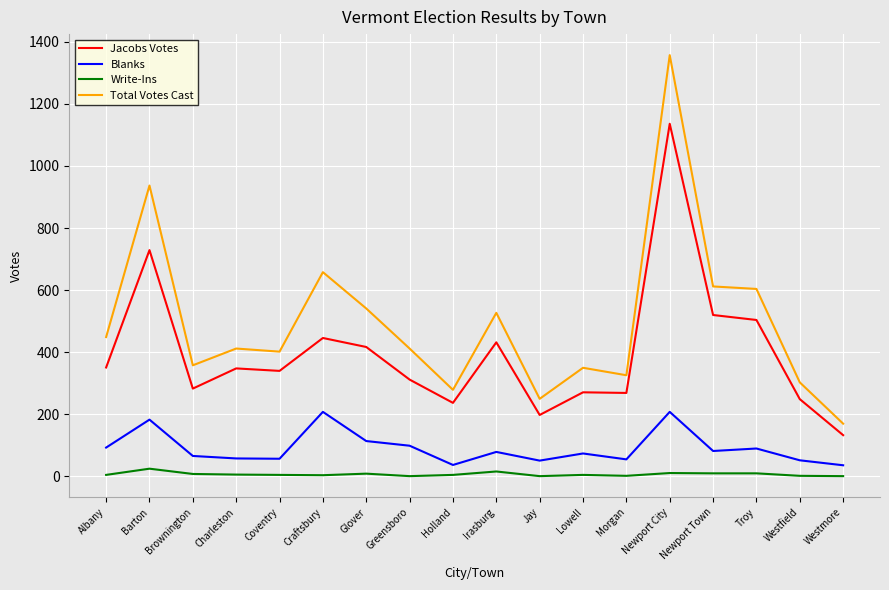

Rank the series by their maximum value, from lowest to highest.

Write-Ins, Blanks, Jacobs Votes, Total Votes Cast